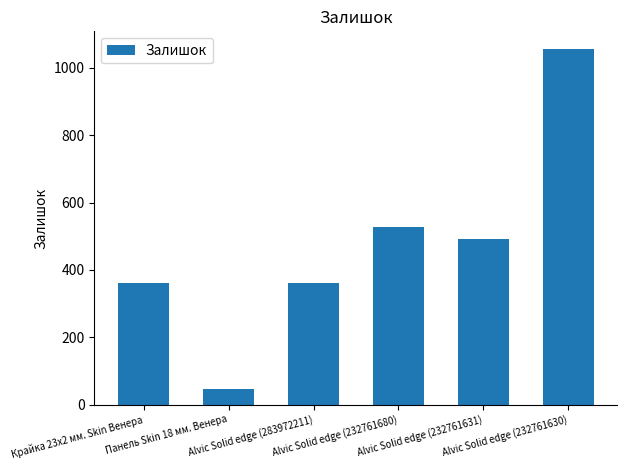

Which category has the highest value across all series?

Alvic Solid edge (232761630)